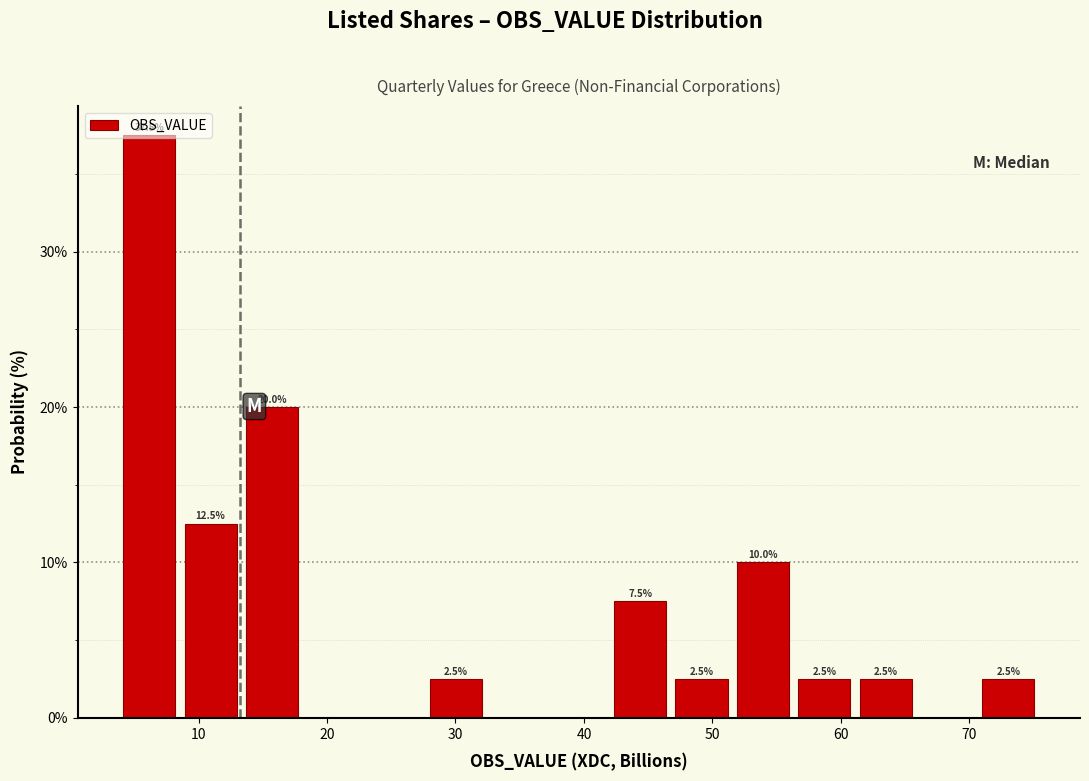

Over which range of the x-axis is the bar tallest?

4 to 9